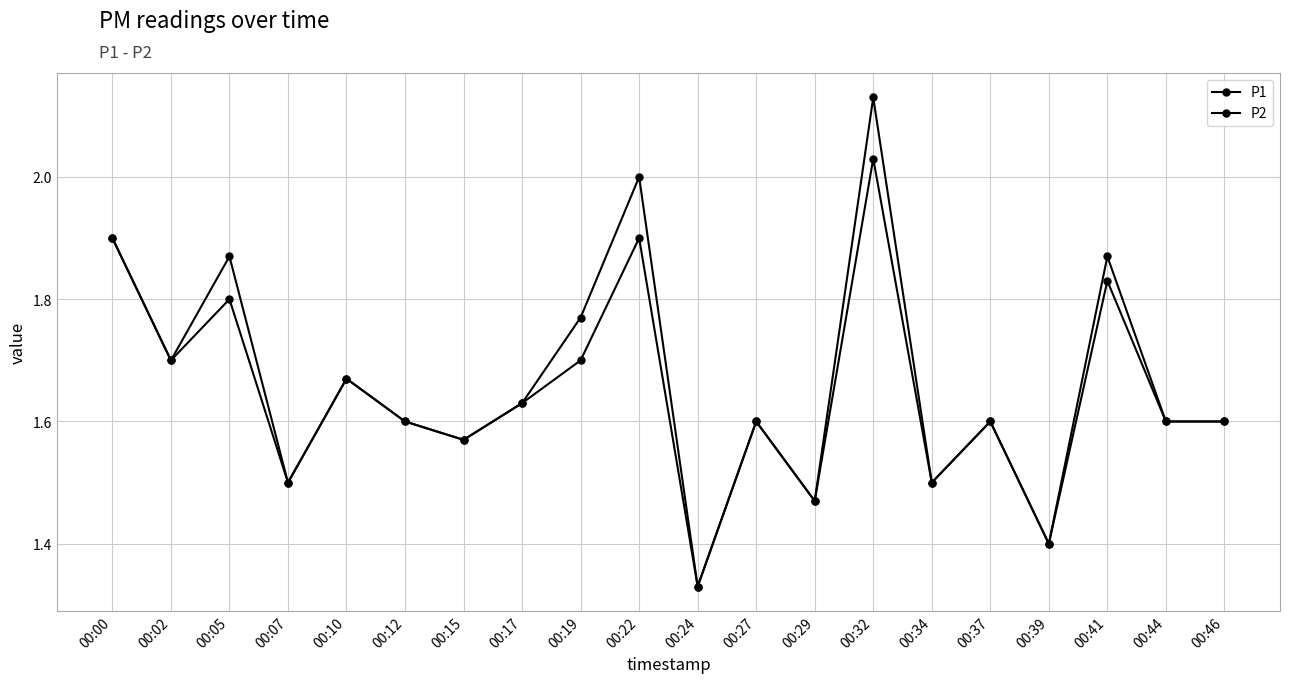

Count the number of categories in the chart.

20